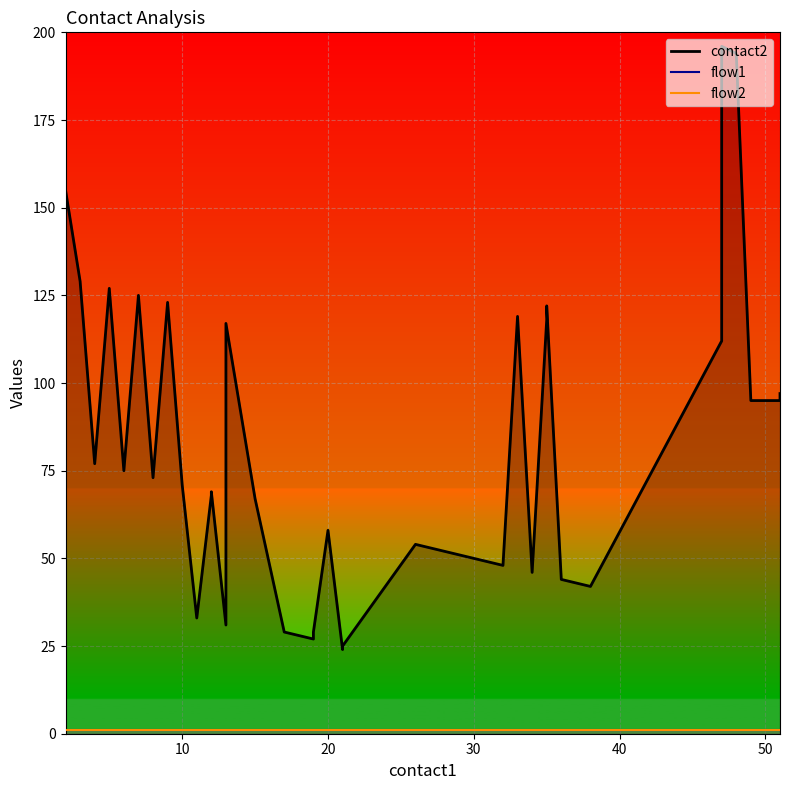

True or false: flow2 has more than 2 interior local peaks.

False